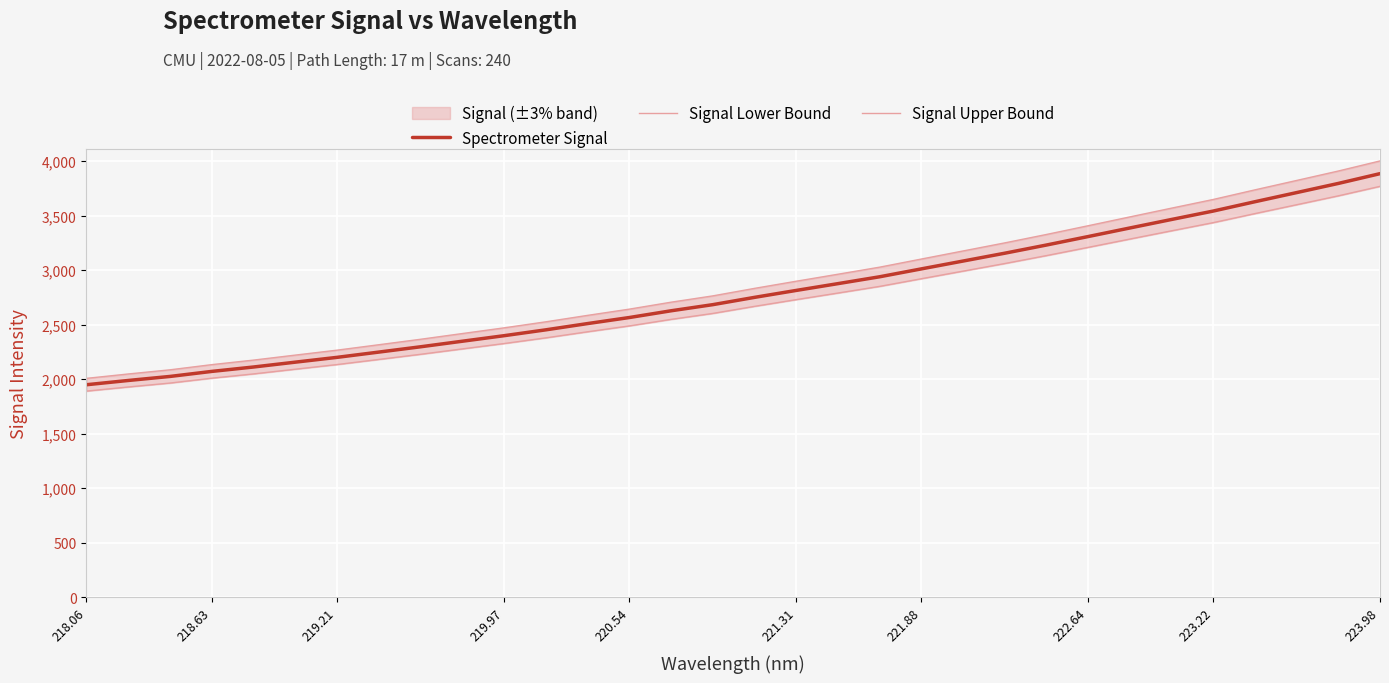

The value of Spectrometer Signal at 218.06 is 1948.1. True or false?

True